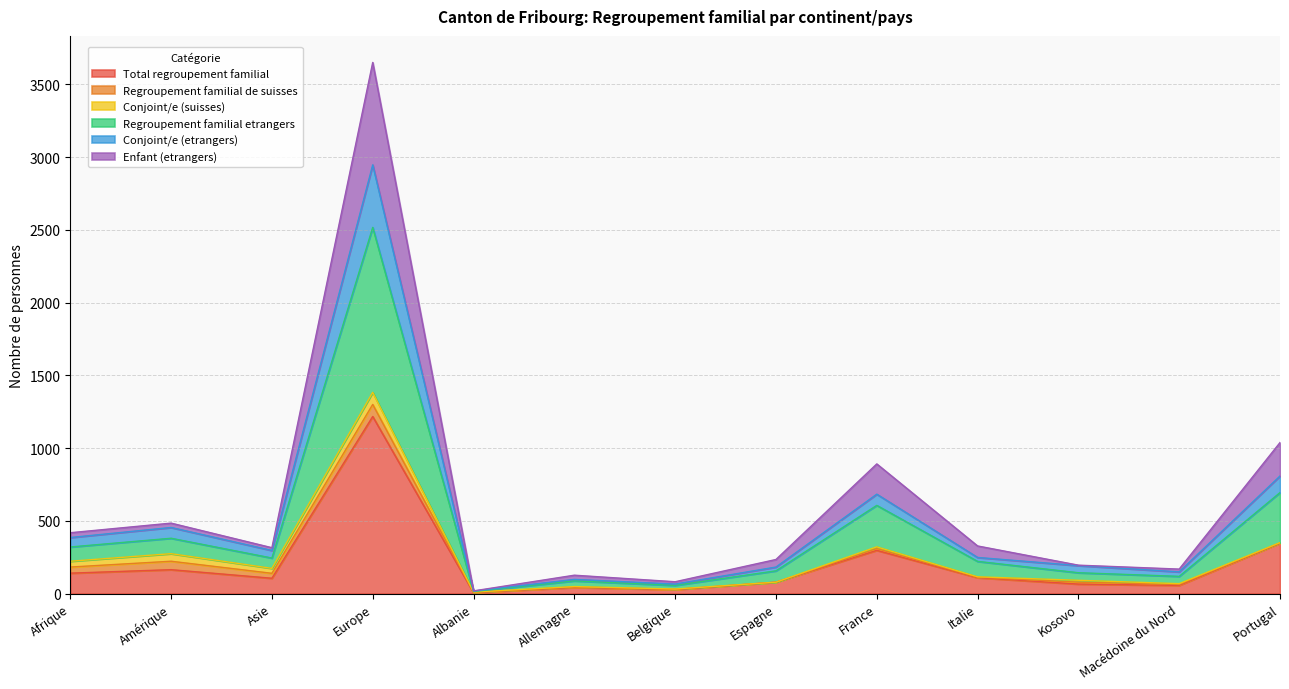

What position from the right is Albanie?

9